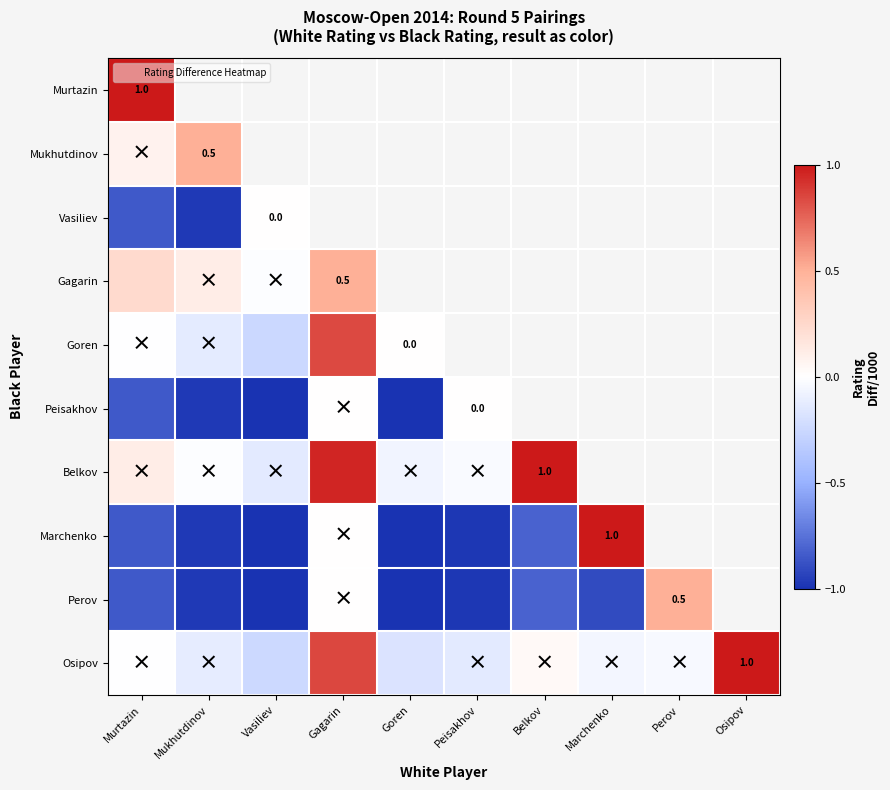

Where is Belkov nearest to the value 0?

Mukhutdinov